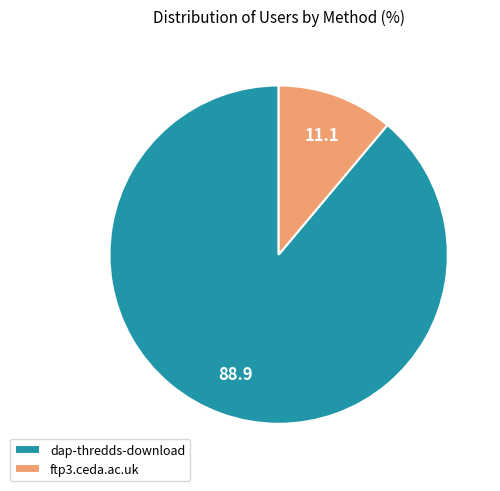

Which has a higher value, dap-thredds-download or ftp3.ceda.ac.uk?

dap-thredds-download